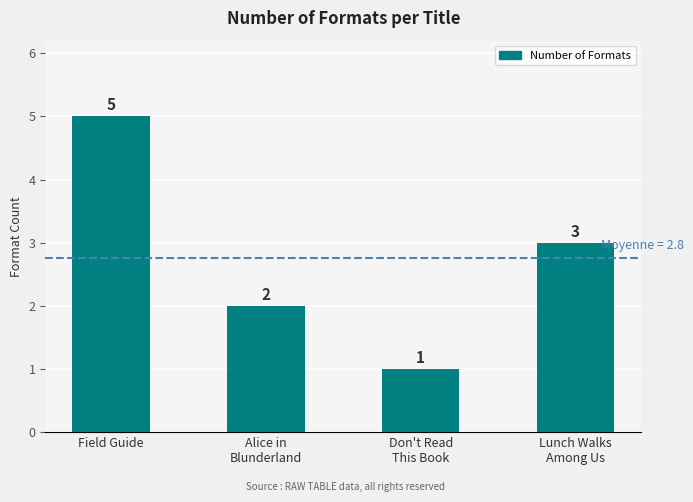

What is the value of the 2nd bar from the left?

2